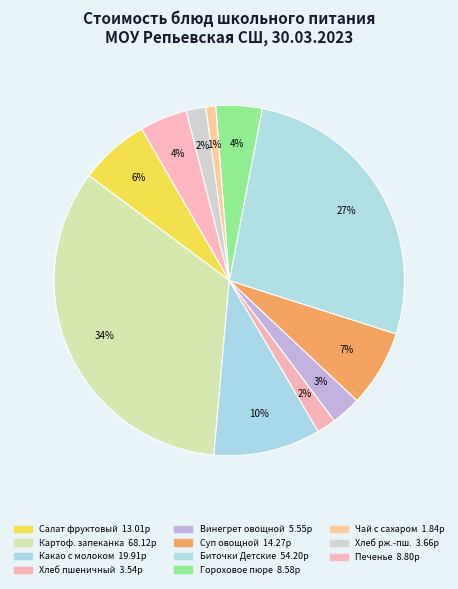

Count the number of slices in the pie.

11